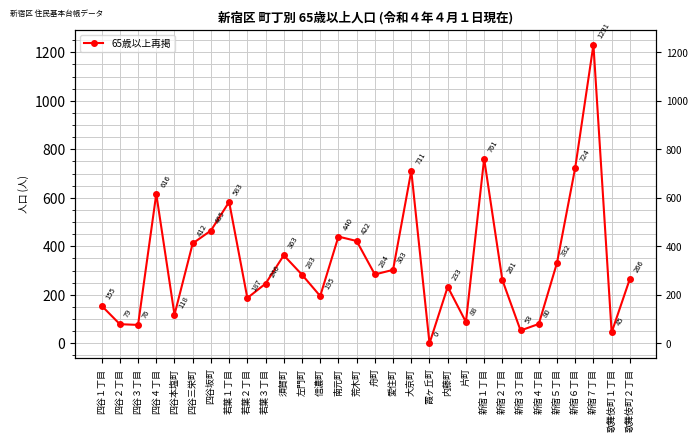

List the labels in order of value, largest first.

新宿７丁目, 新宿１丁目, 新宿６丁目, 大京町, 四谷４丁目, 若葉１丁目, 四谷坂町, 南元町, 荒木町, 四谷三栄町, 須賀町, 新宿５丁目, 愛住町, 舟町, 左門町, 歌舞伎町２丁目, 新宿２丁目, 若葉３丁目, 内藤町, 信濃町, 若葉２丁目, 四谷１丁目, 四谷本塩町, 片町, 新宿４丁目, 四谷２丁目, 四谷３丁目, 新宿３丁目, 歌舞伎町１丁目, 霞ヶ丘町